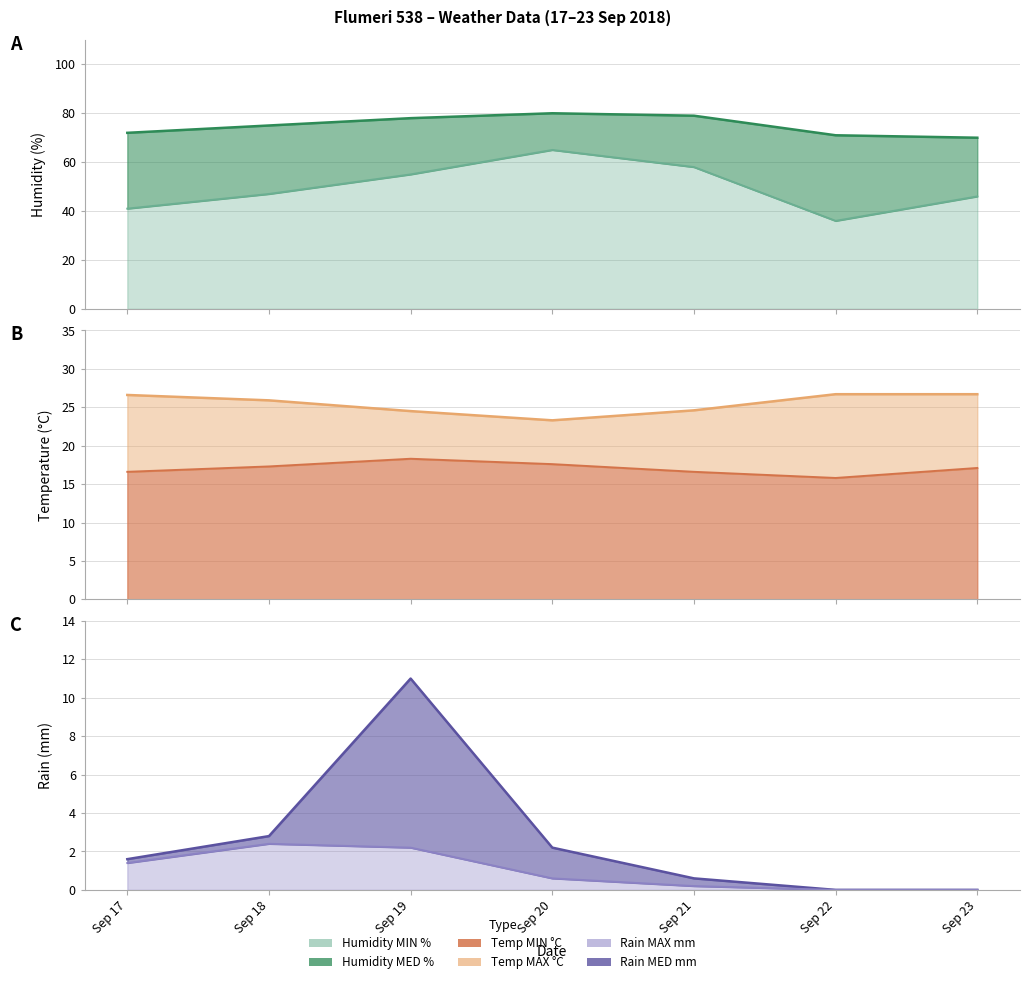

Which series changed the most between Sep 18 and Sep 22?

Humidity MIN % line